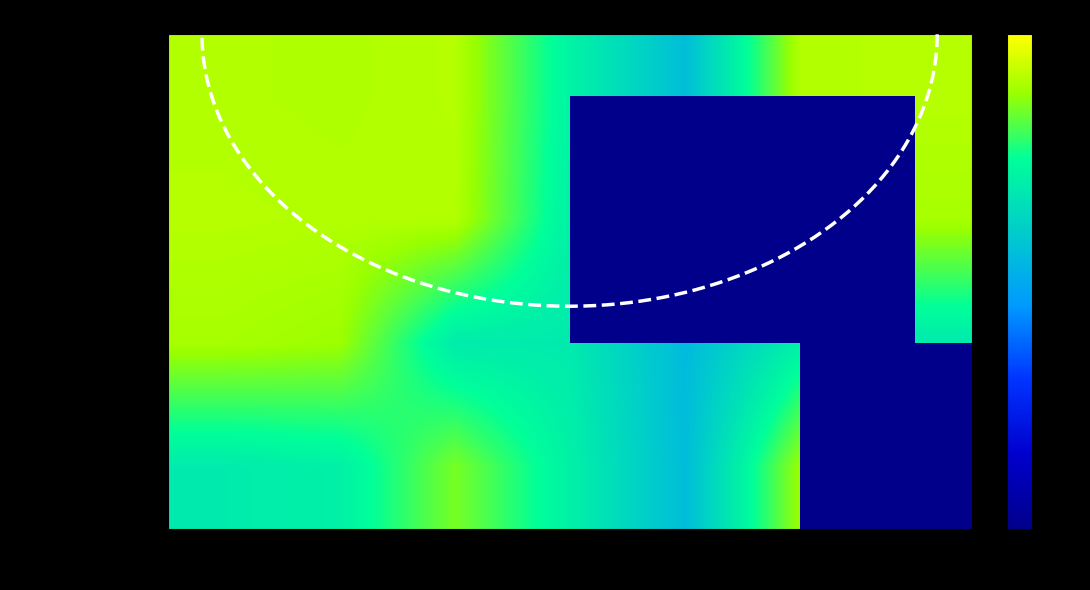

What is the total value across all series at Wed?

54.5